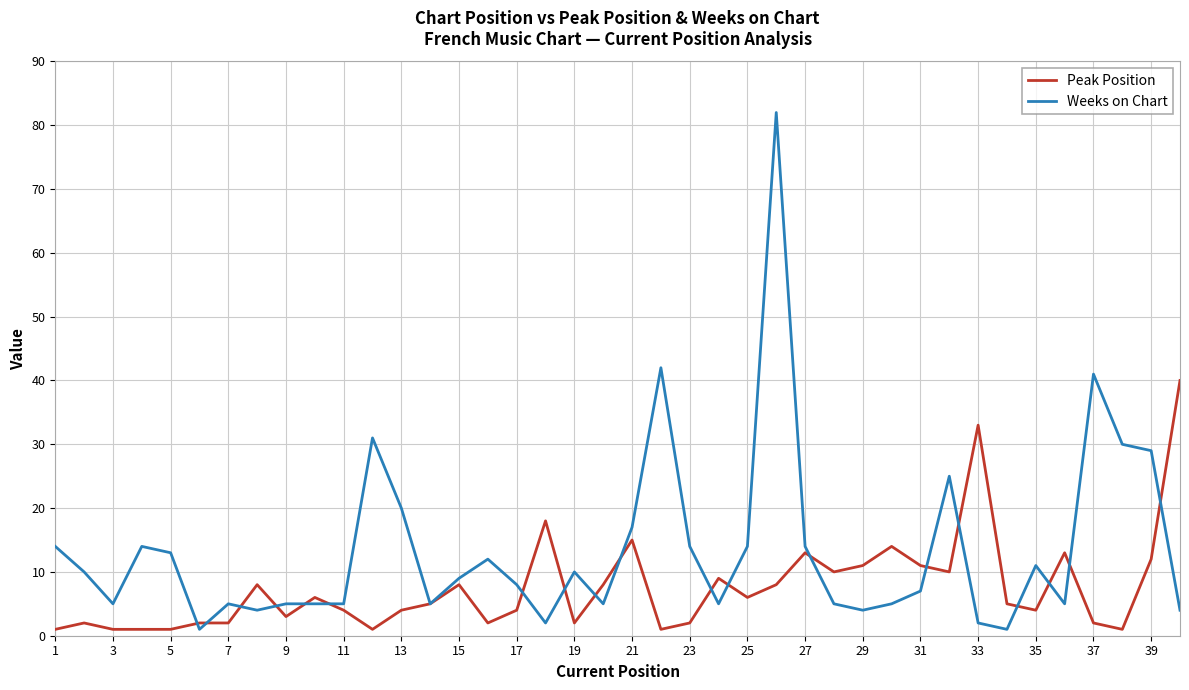

Which series has the largest range (max minus min)?

Weeks on Chart